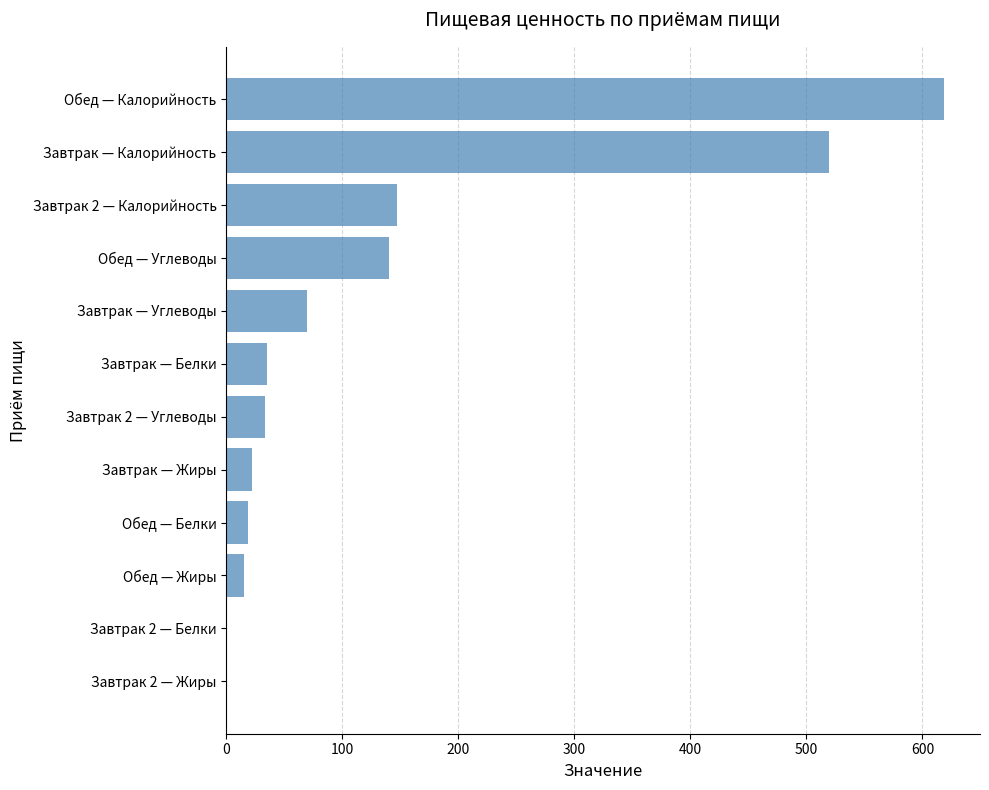

Read the value at Завтрак — Жиры.

22.2